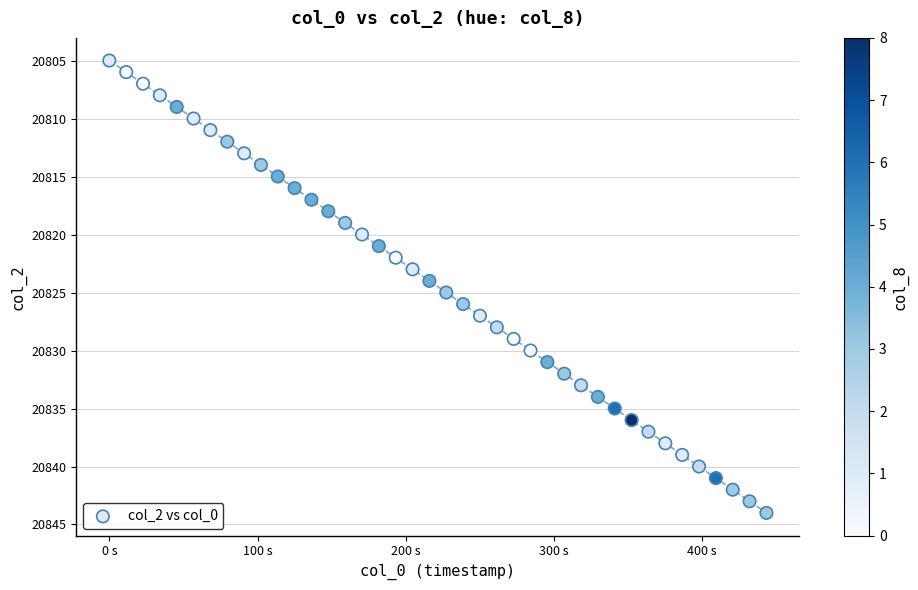

What is the range of Y values (max minus min)?

39